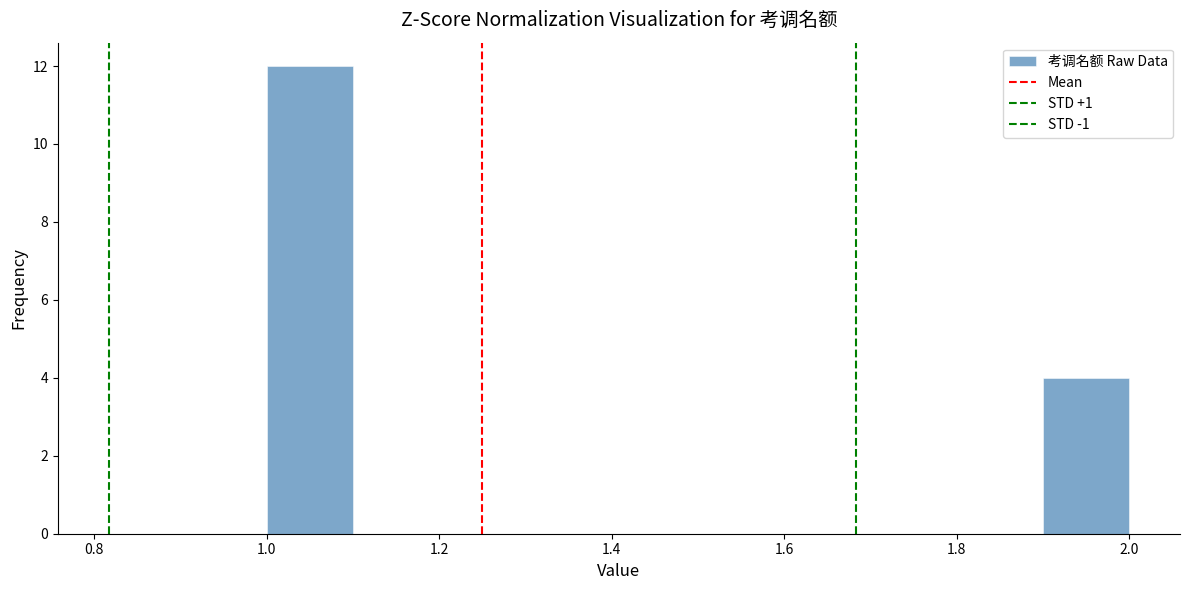

Reading left to right, transcribe this chart: for each bar, give the range it covers on the x-axis and its height. The values are not printed on the chart, so give them approximately, as read against the axis.

1.0 to 1.1: 12
1.1 to 1.2: 0
1.2 to 1.3: 0
1.3 to 1.4: 0
1.4 to 1.5: 0
1.5 to 1.6: 0
1.6 to 1.7: 0
1.7 to 1.8: 0
1.8 to 1.9: 0
1.9 to 2.0: 4